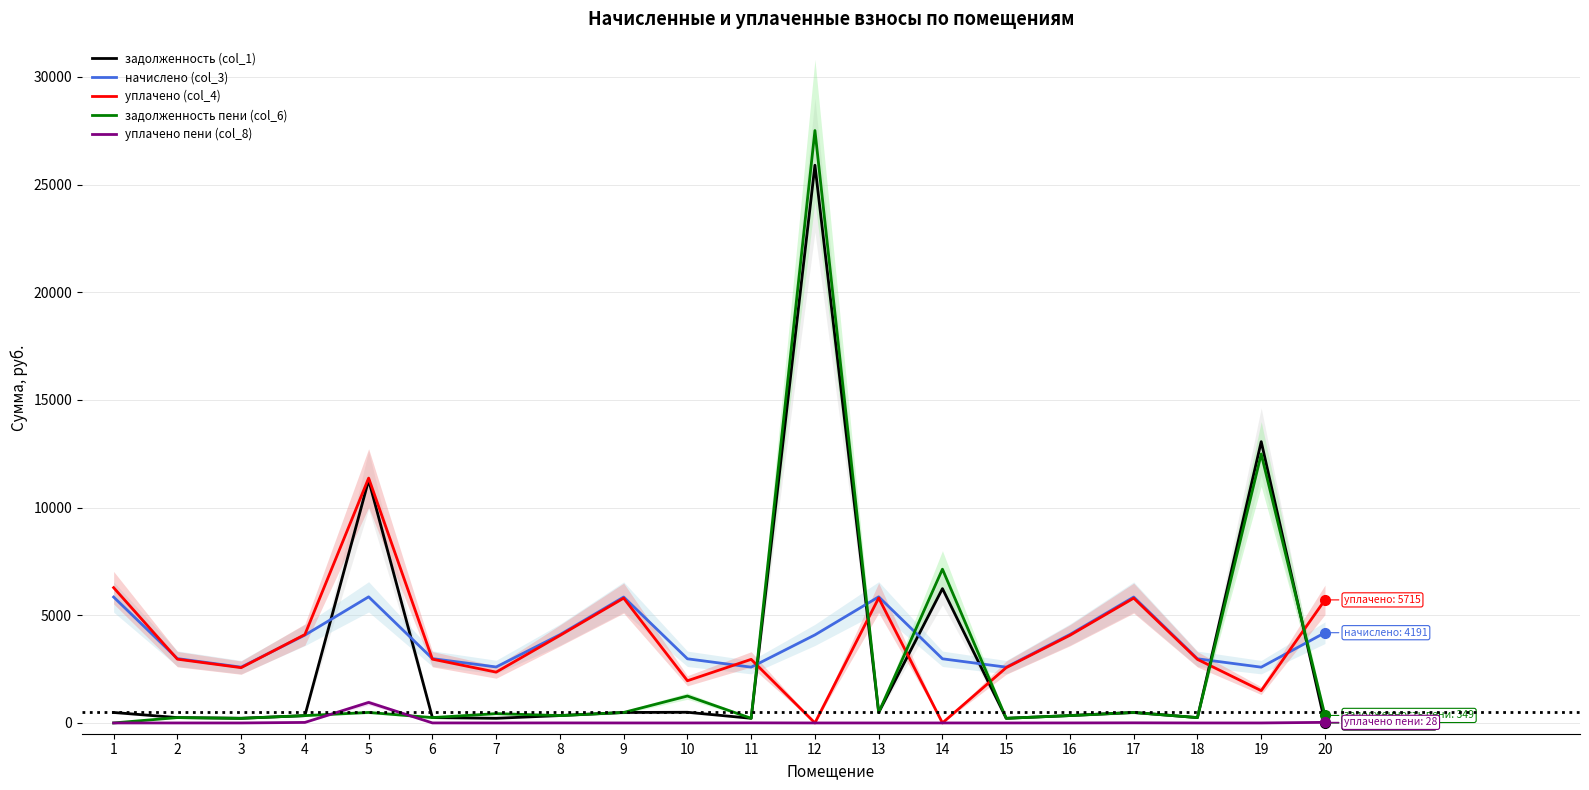

At how many categories does at least one series exceed 20767?

1